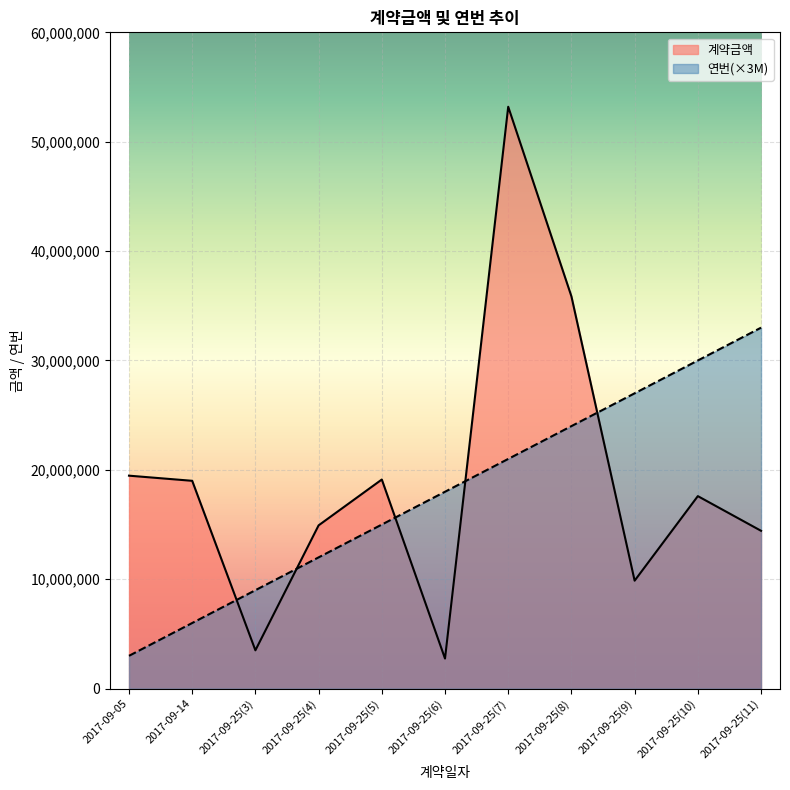

Which series has the largest total across all categories?

계약금액